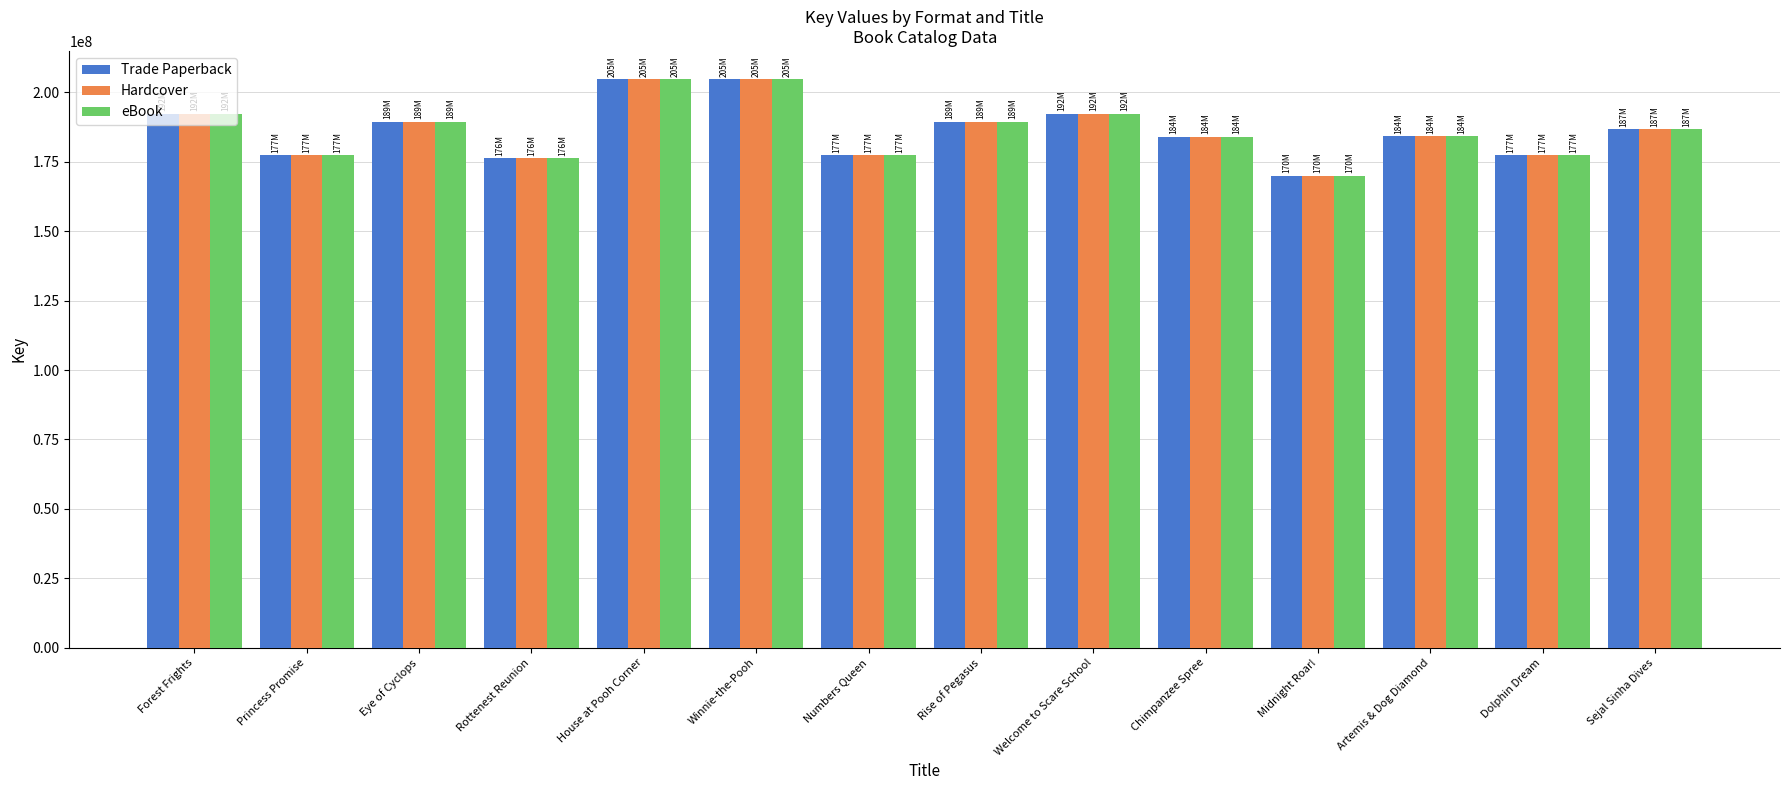

True or false: Hardcover has a value of 46974361 at Numbers Queen.

False